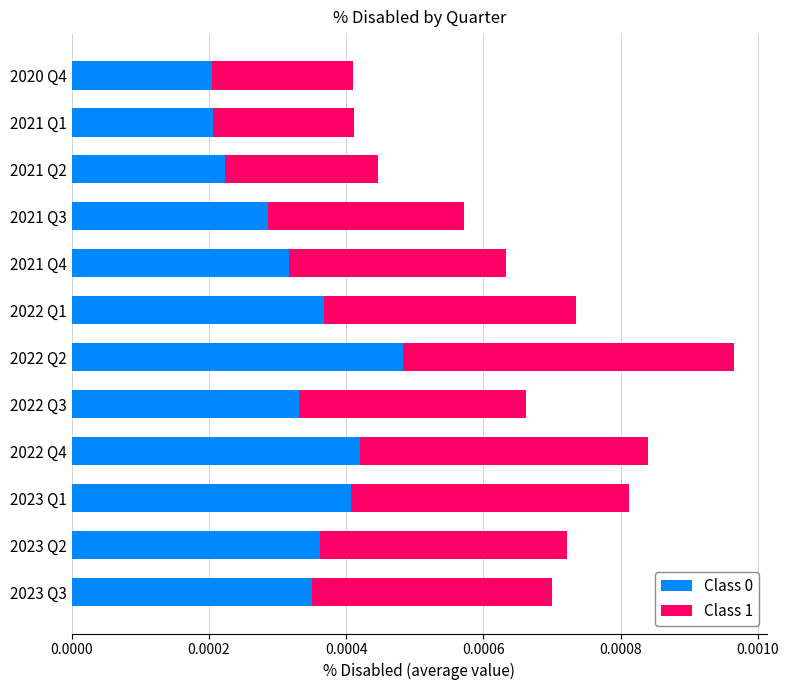

At which category is the sum across all series the highest?

2022 Q2